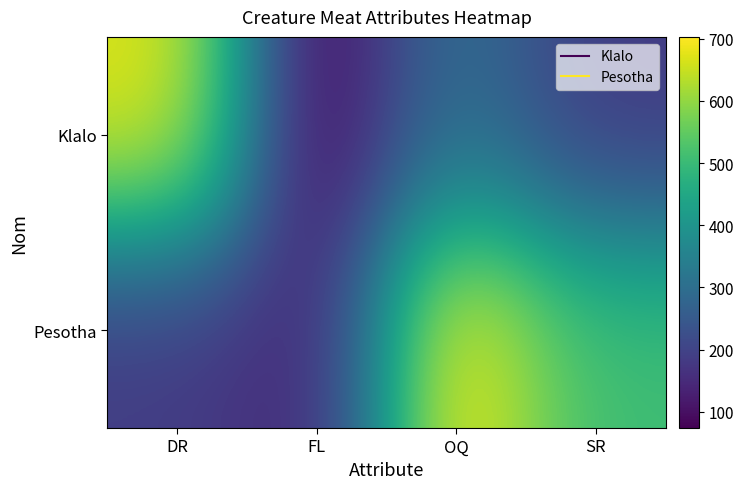

Which category has the highest value across all series?

OQ